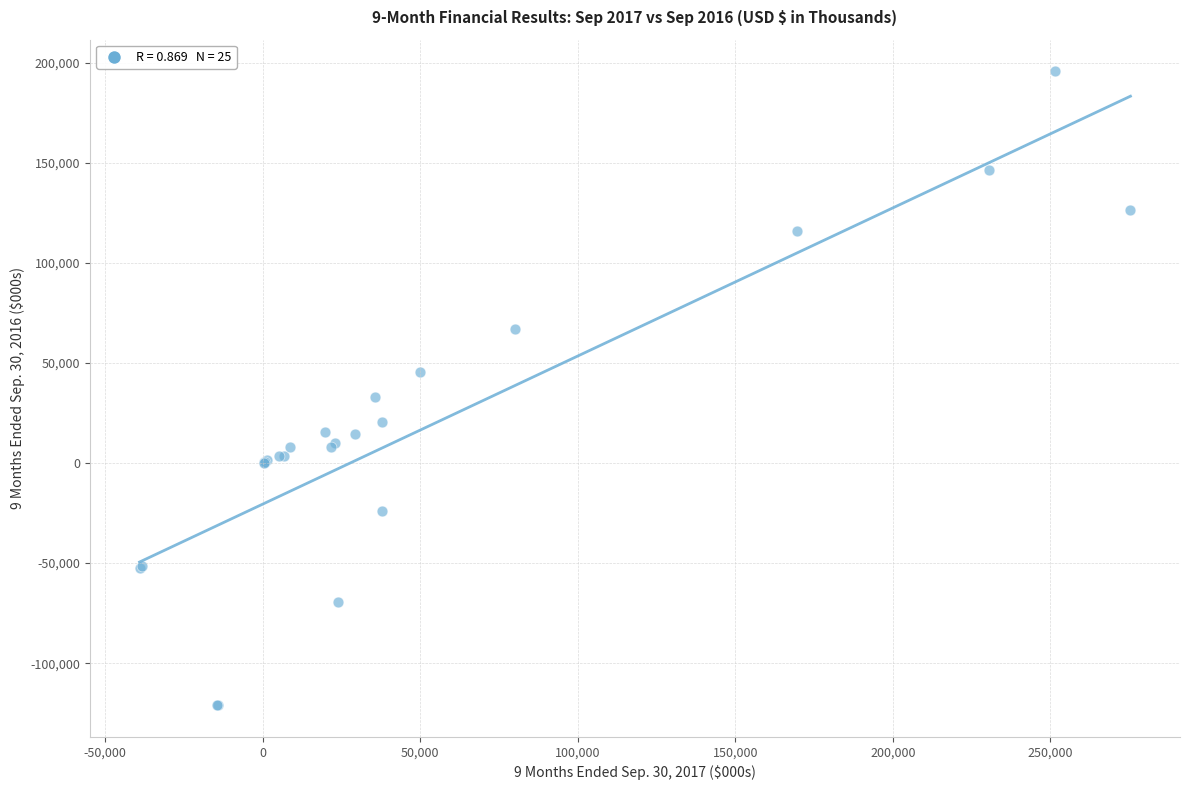

What Y value in the scatter plot is closest to 37293?

32909